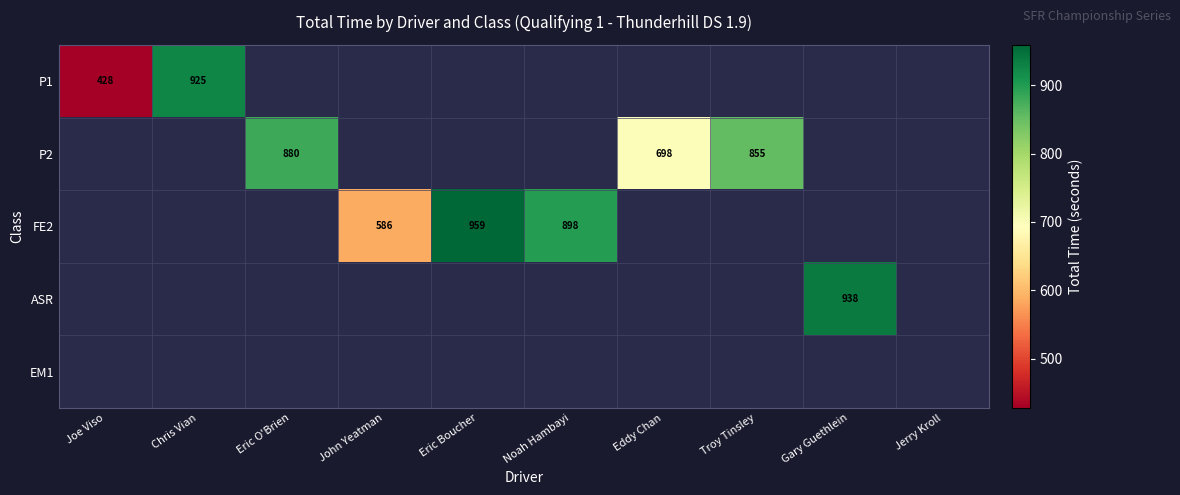

True or false: P2 has a value of 351 at Eric O'Brien.

False